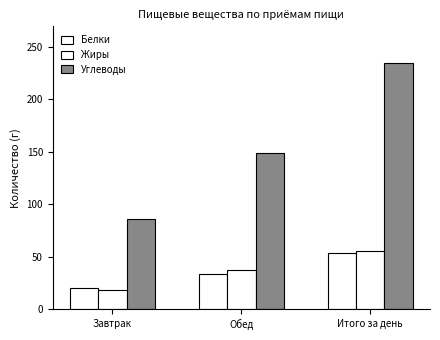

How many data points in Жиры are less than 37?

1